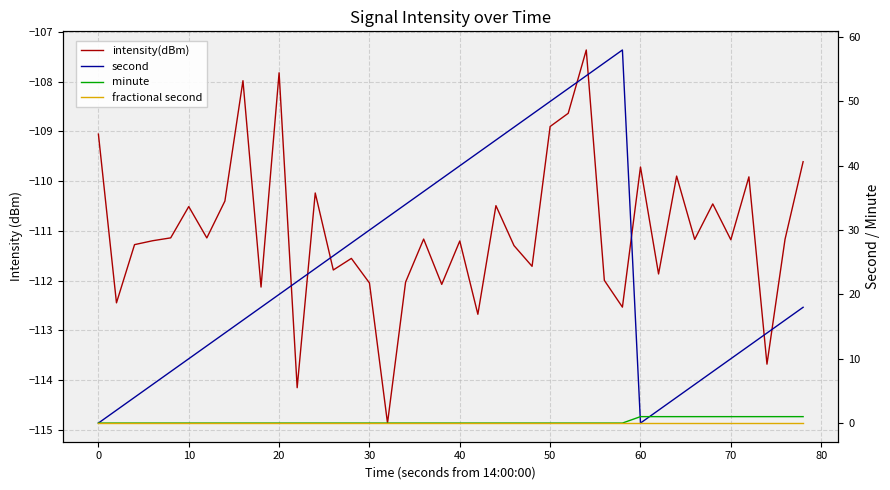

At how many categories does at least one series exceed -28?

40